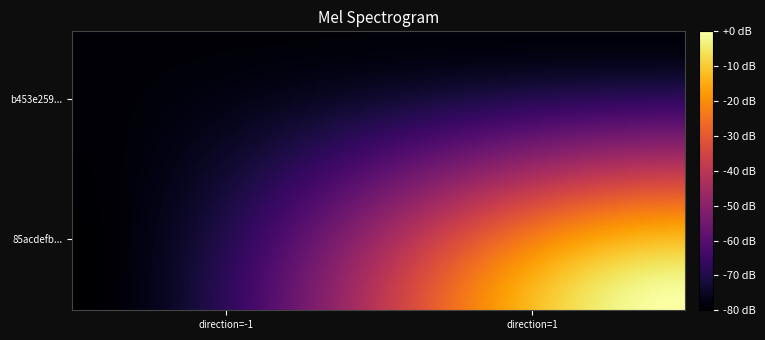

What is the difference between the b453e259595d792e57c965b545824dcaf570e55 values at 1 and -1?

1